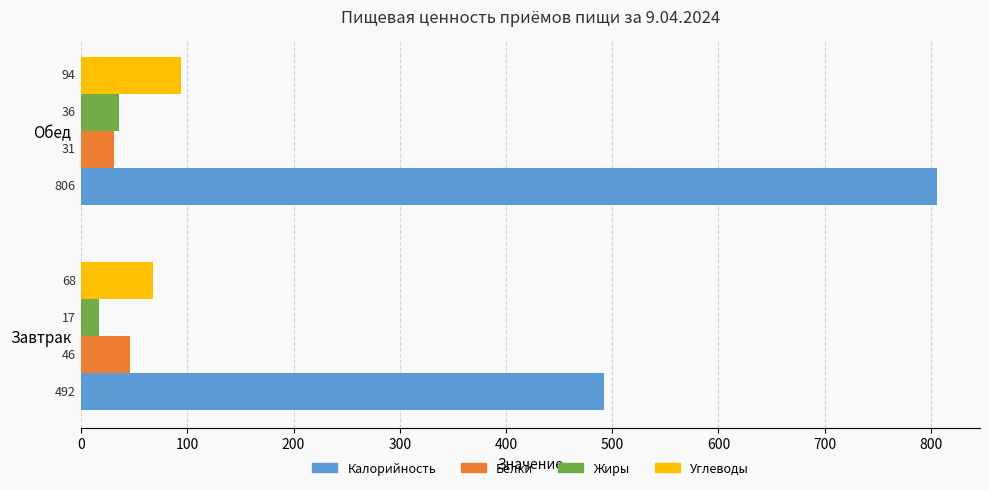

Rank the categories by Углеводы value from highest to lowest.

Обед, Завтрак